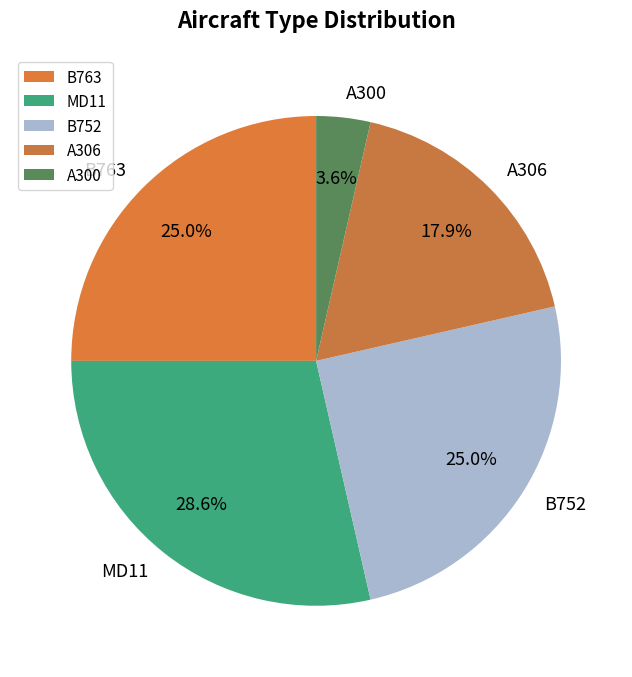

How many slices are in this pie chart?

5